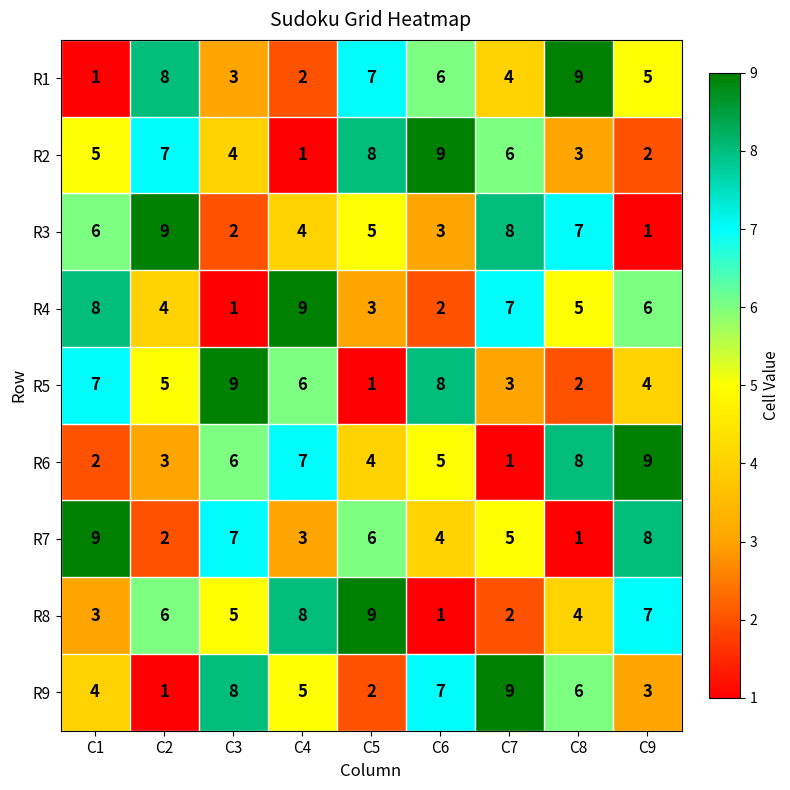

What is the greatest value displayed?

9